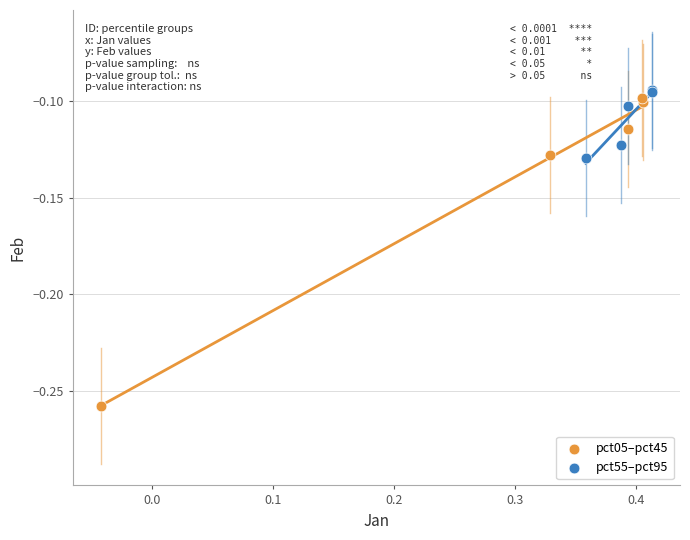

What are all the series names shown in the legend?

pct05–pct45, pct55–pct95